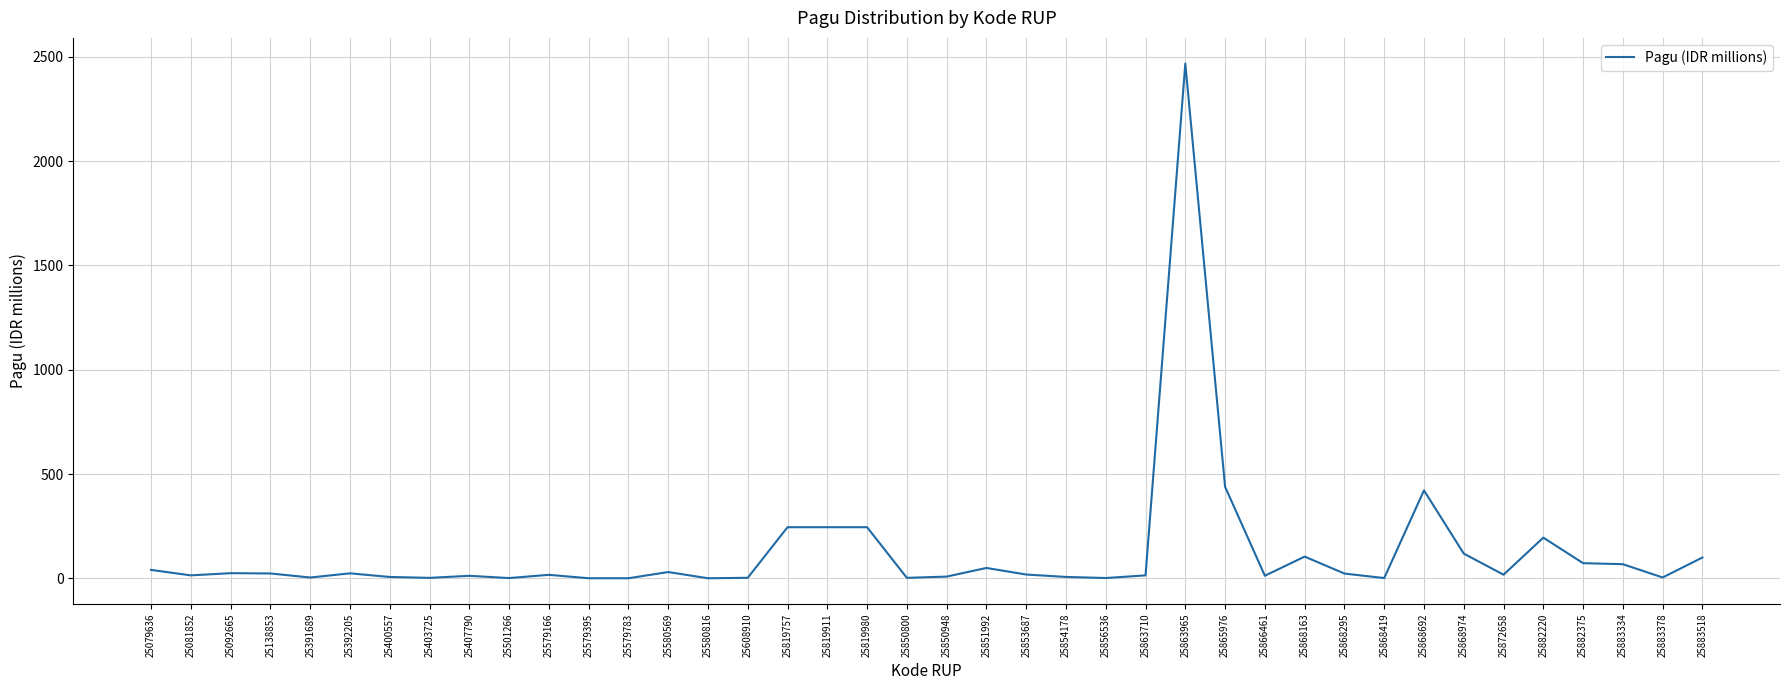

The chart shows a value of 438.8 at 25865976. True or false?

True